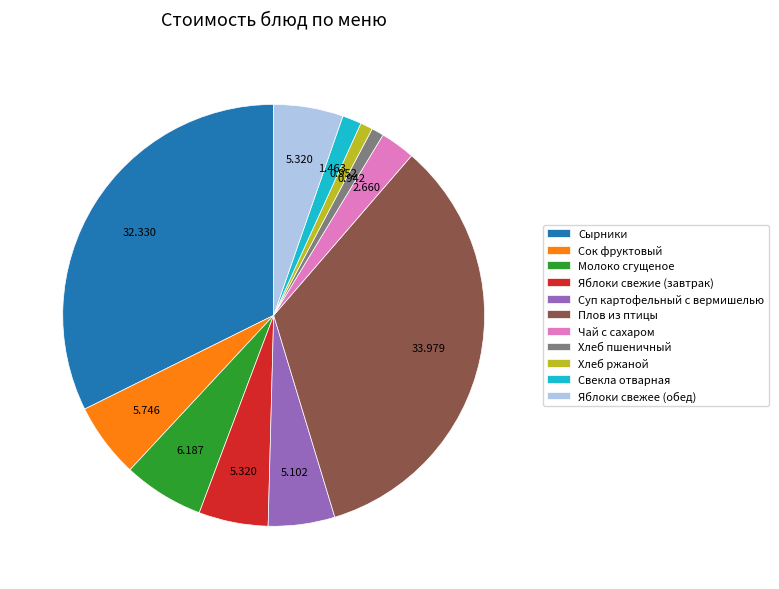

True or false: Хлеб ржаной accounts for 1% of the total.

True